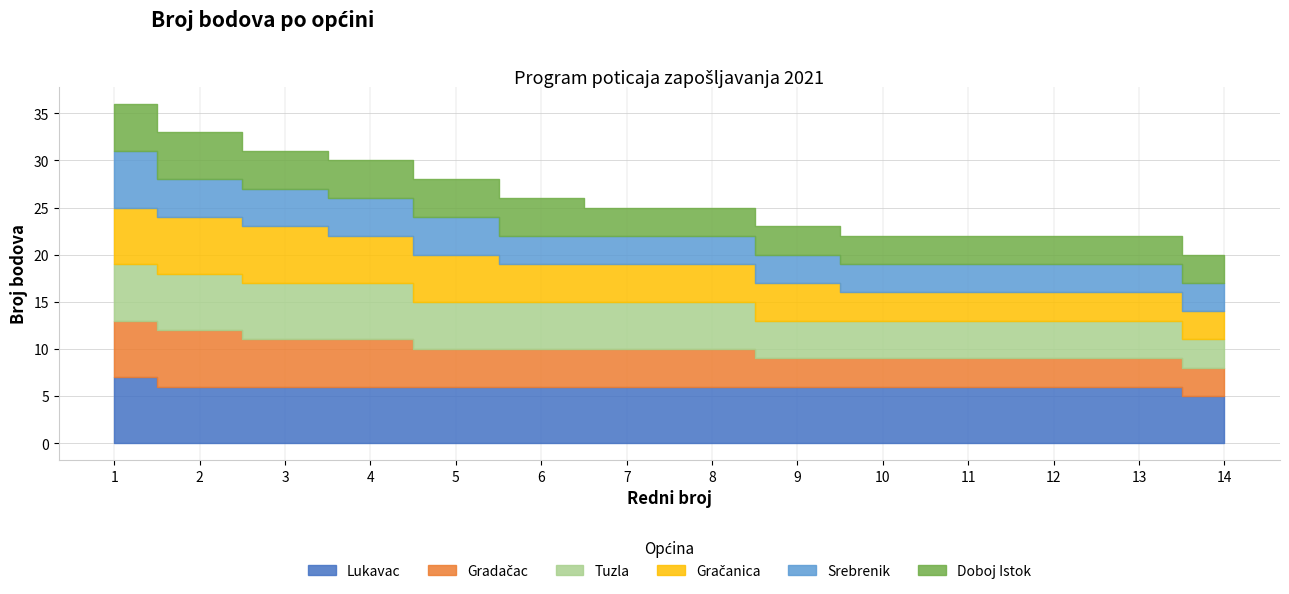

What is the total value across all series at 1?

36